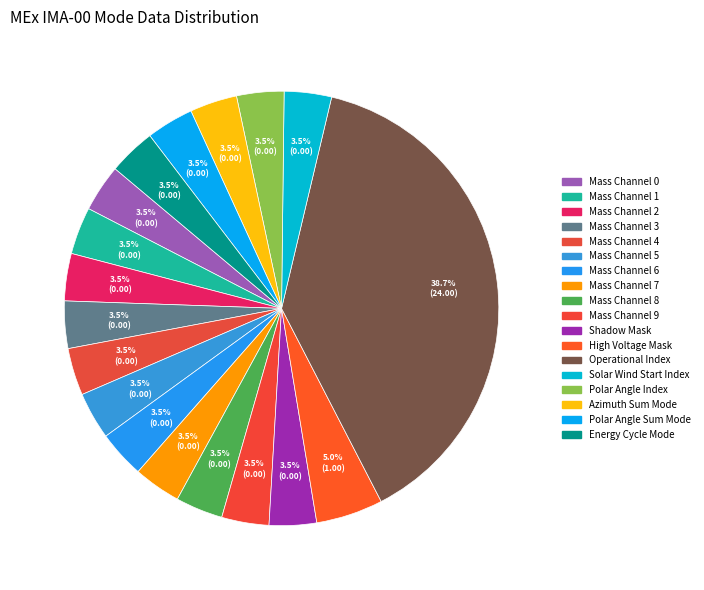

How many segments does this pie chart have?

18